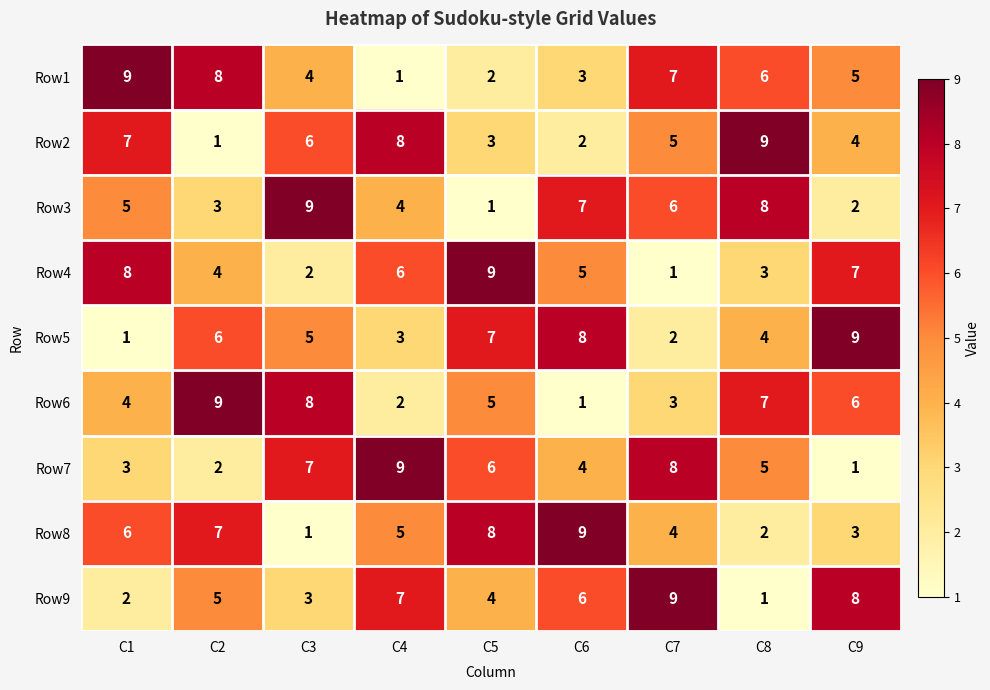

Rank the categories by Row2 value from highest to lowest.

C8, C4, C1, C3, C7, C9, C5, C6, C2